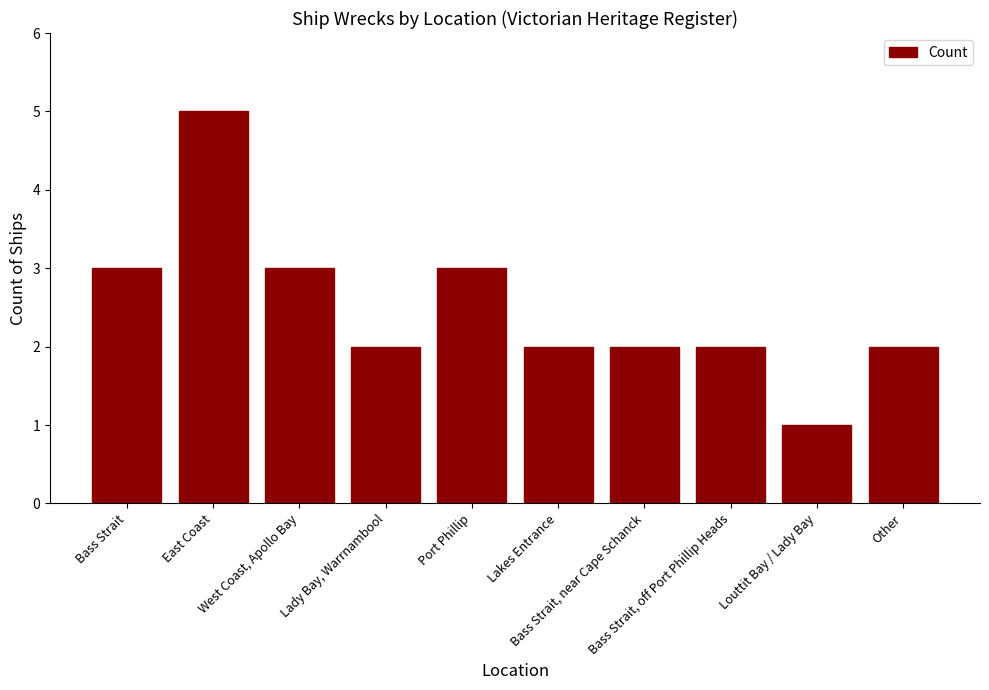

Which label corresponds to the largest value in the chart?

East Coast